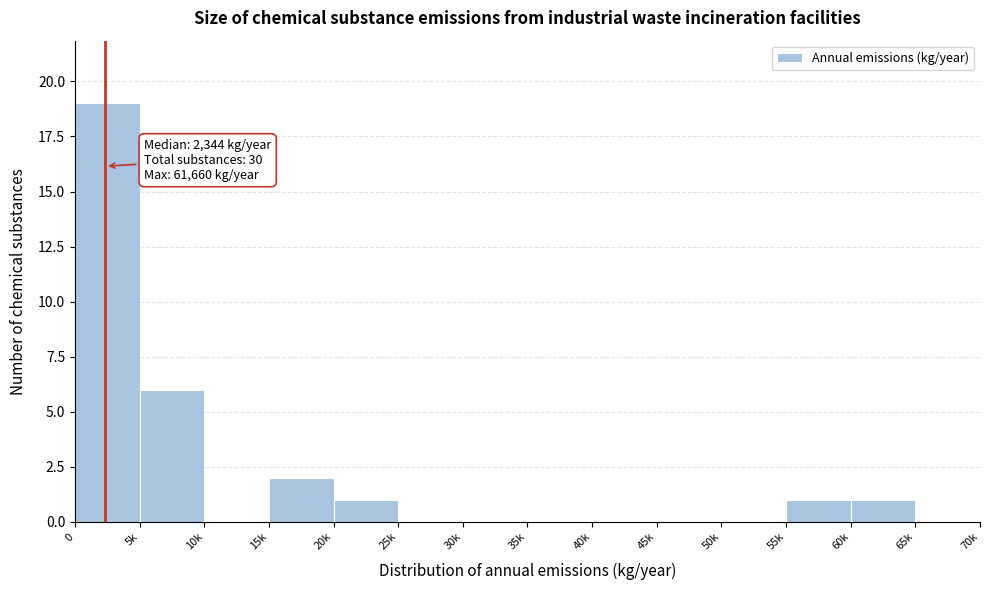

Reading left to right, what are all the values shown in this chart?

0=19	5k=6	10k=0	15k=2	20k=1	25k=0	30k=0	35k=0	40k=0	45k=0	50k=0	55k=1	60k=1	65k=0